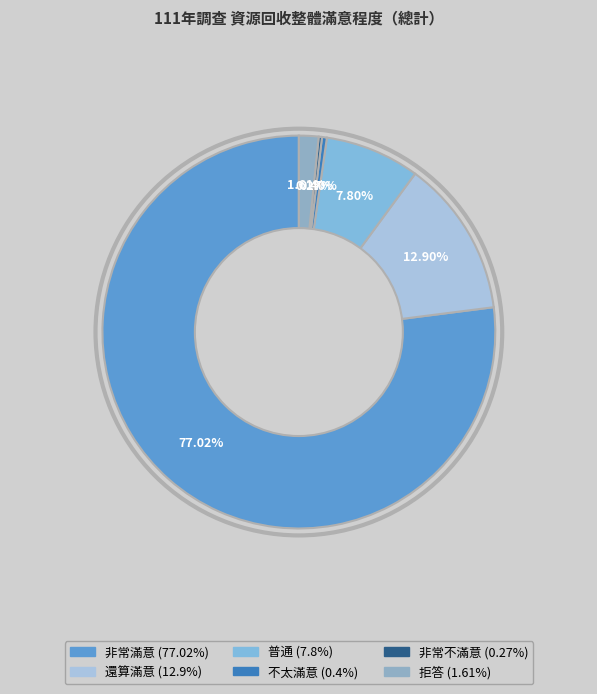

Is it true that 普通 is 8% of the pie?

True